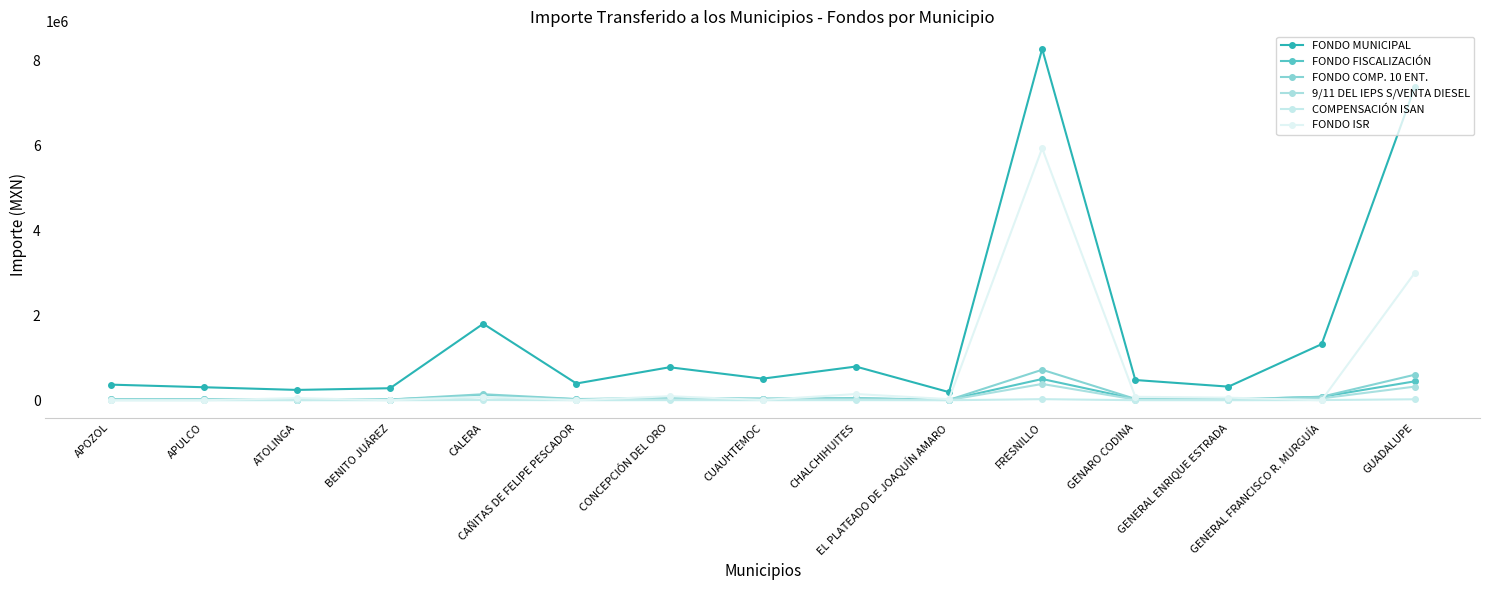

Which series has the largest total across all categories?

FONDO MUNICIPAL